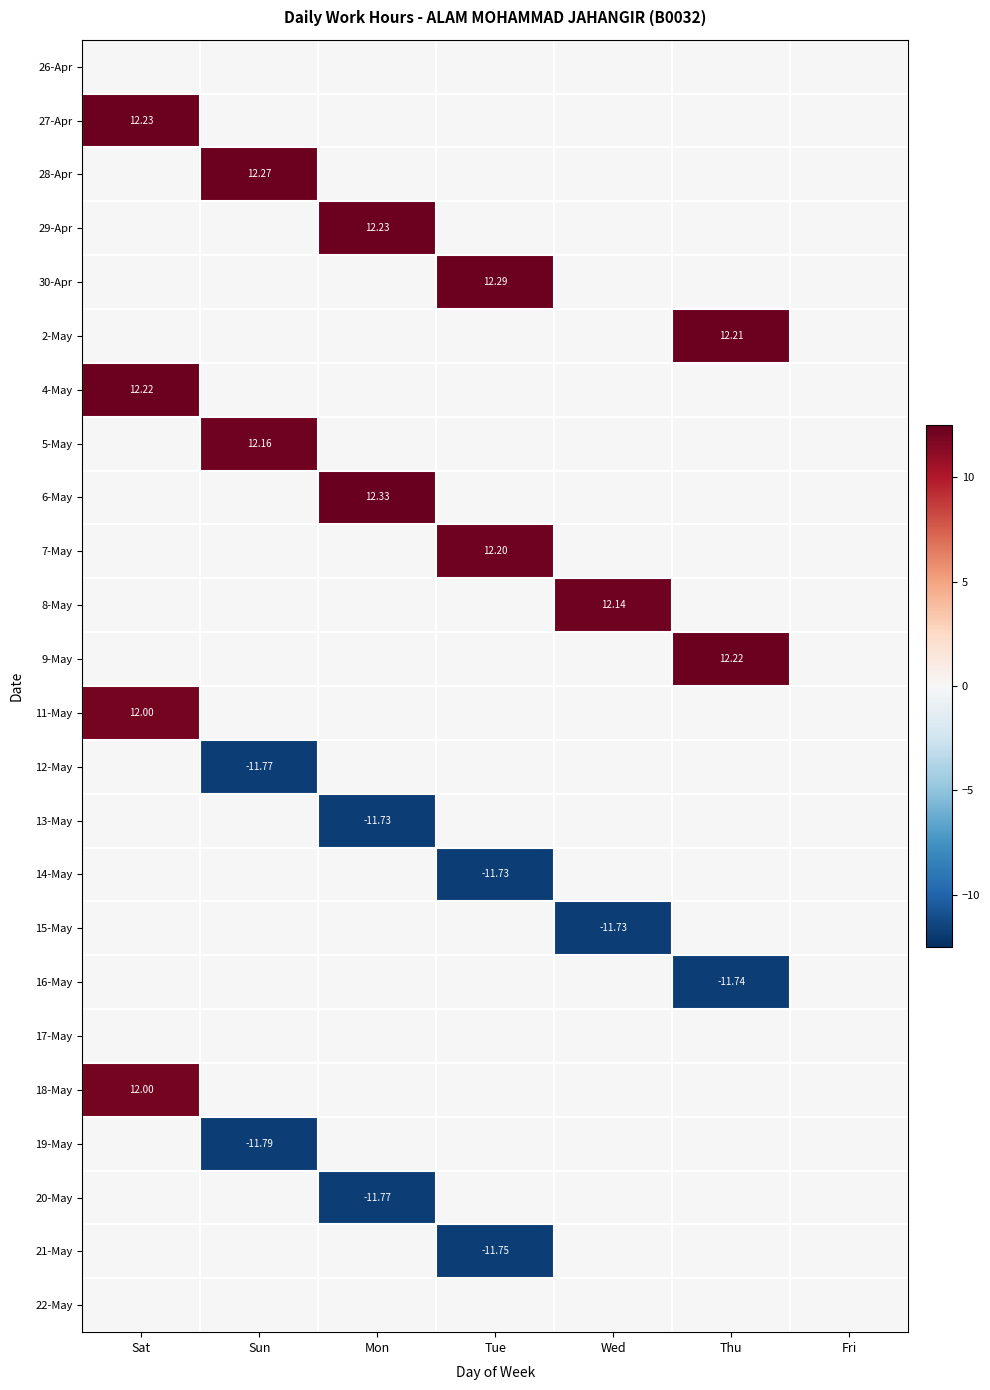

How many values in the 15-May series are below 0?

1